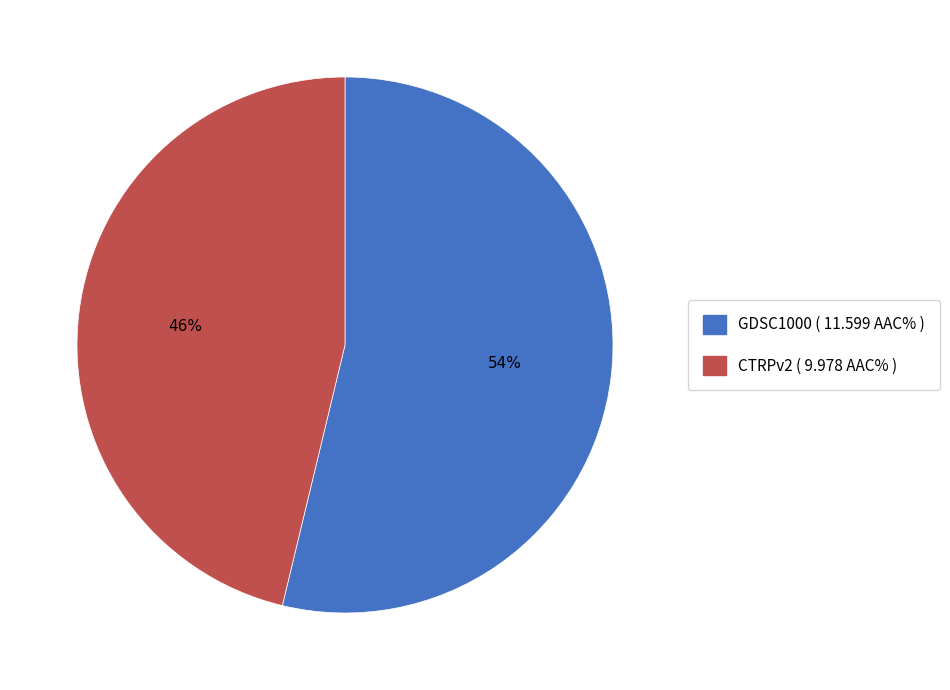

Is GDSC1000 the majority of the pie?

Yes